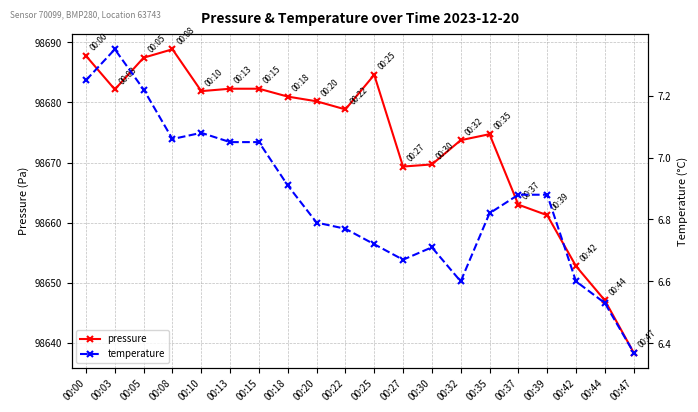

What is the difference between the pressure values at 00:20 and 00:13?

2.1